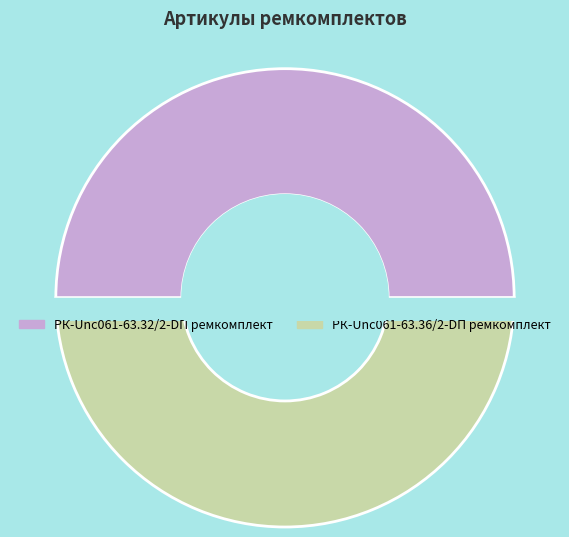

What is the change in value from РК-Unc061-63.32/2-DП ремкомплект to РК-Unc061-63.36/2-DП ремкомплект?

+1